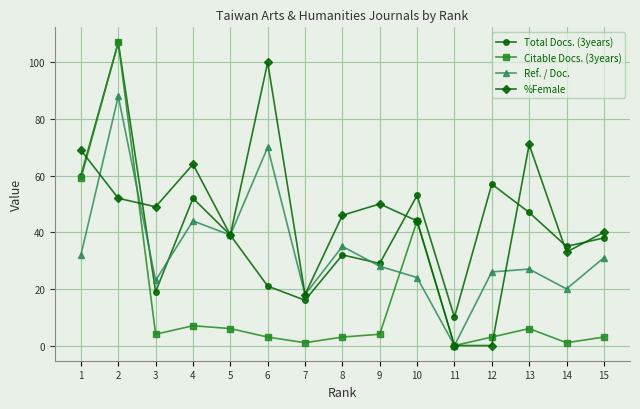

The Ref. / Doc. series shows 14 at 9. True or false?

False